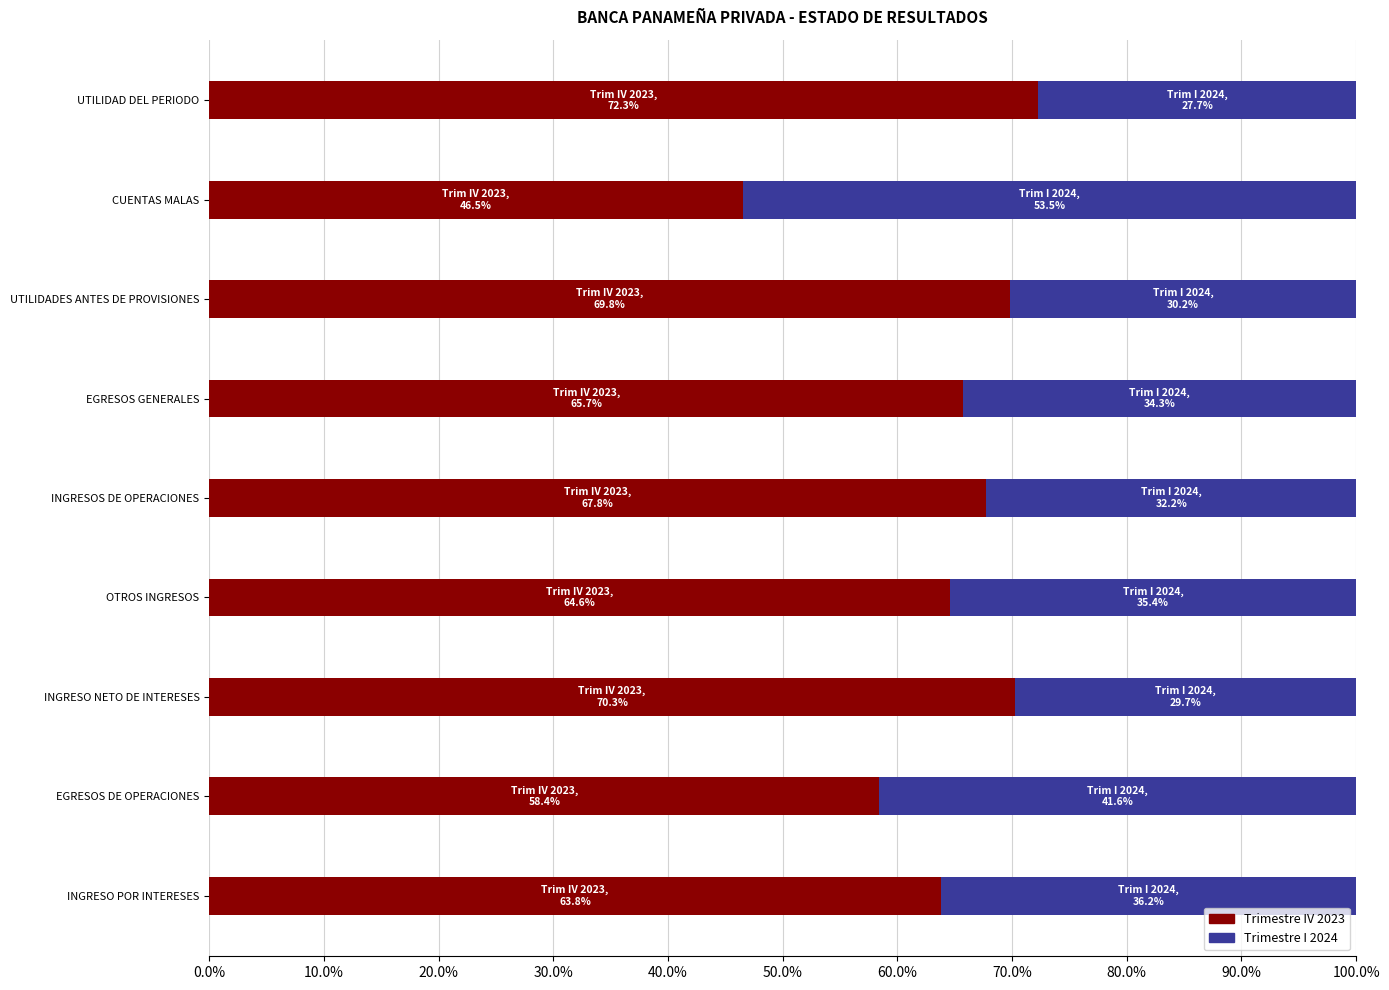

The Trimestre IV 2023 series shows 69.8 at UTILIDADES ANTES DE PROVISIONES. True or false?

True